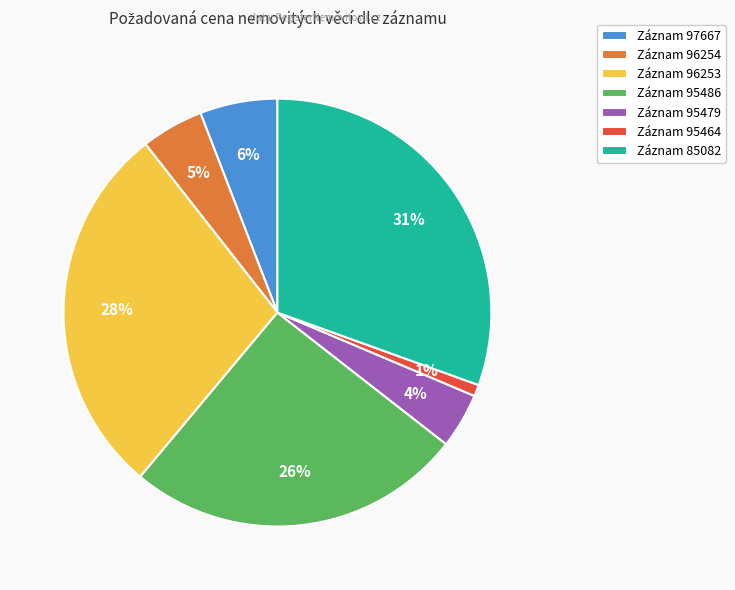

The Záznam 97667 slice represents 6% of the pie. True or false?

True